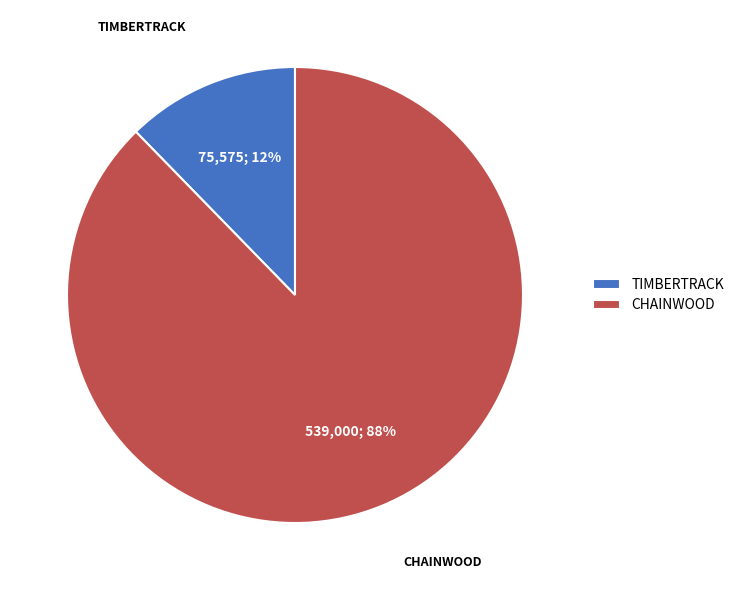

To the nearest percent, what is the average slice percentage?

50%